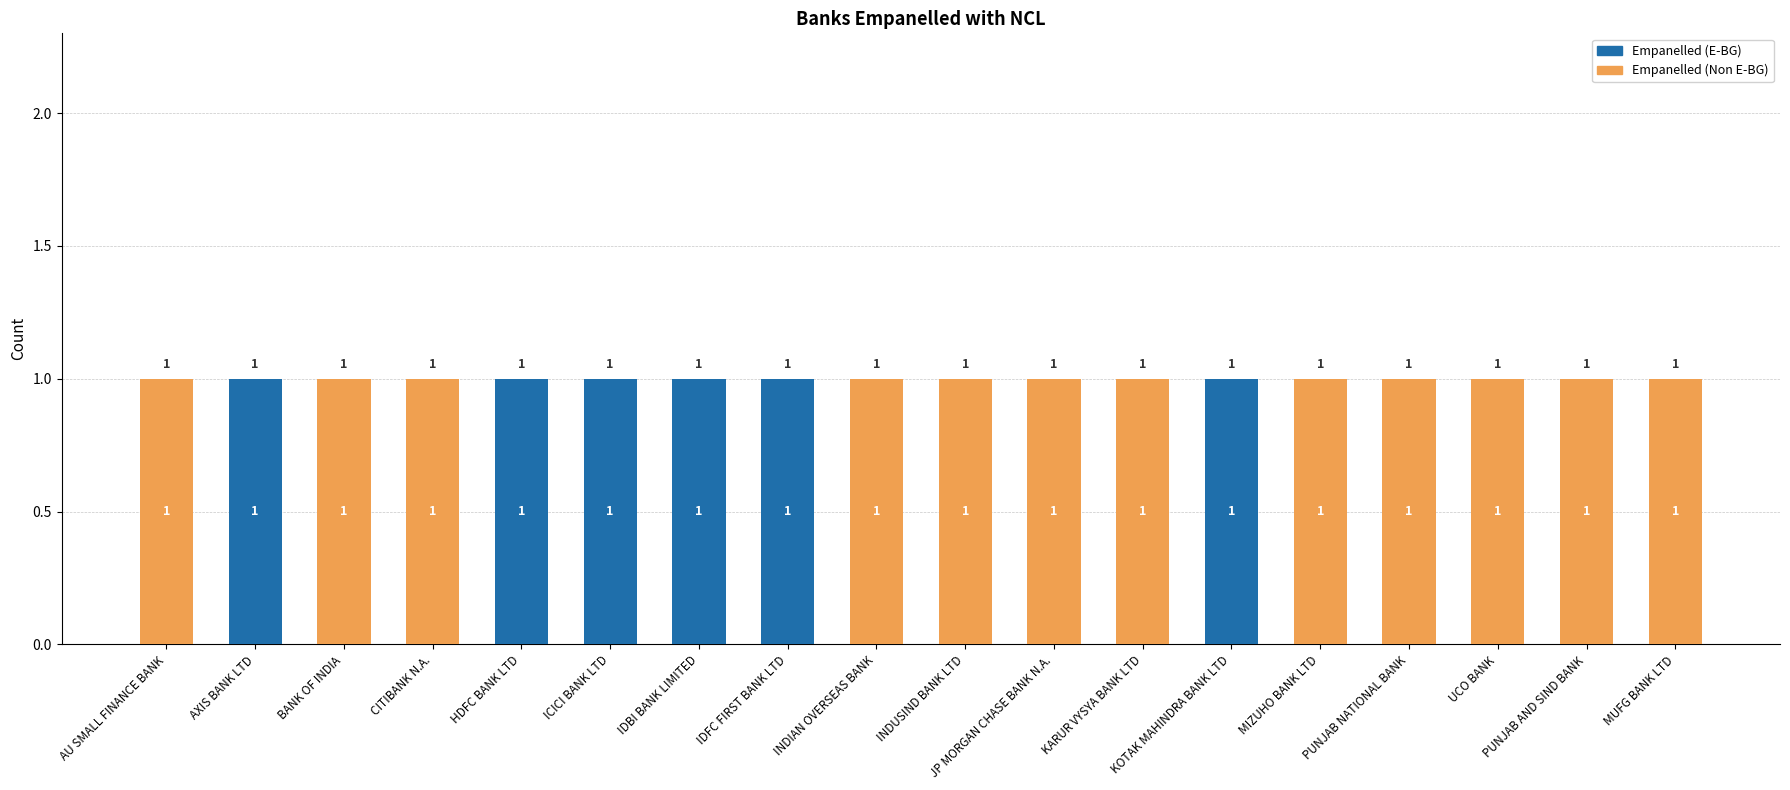

The value of Empanelled (E-BG) at PUNJAB NATIONAL BANK is 0. True or false?

True